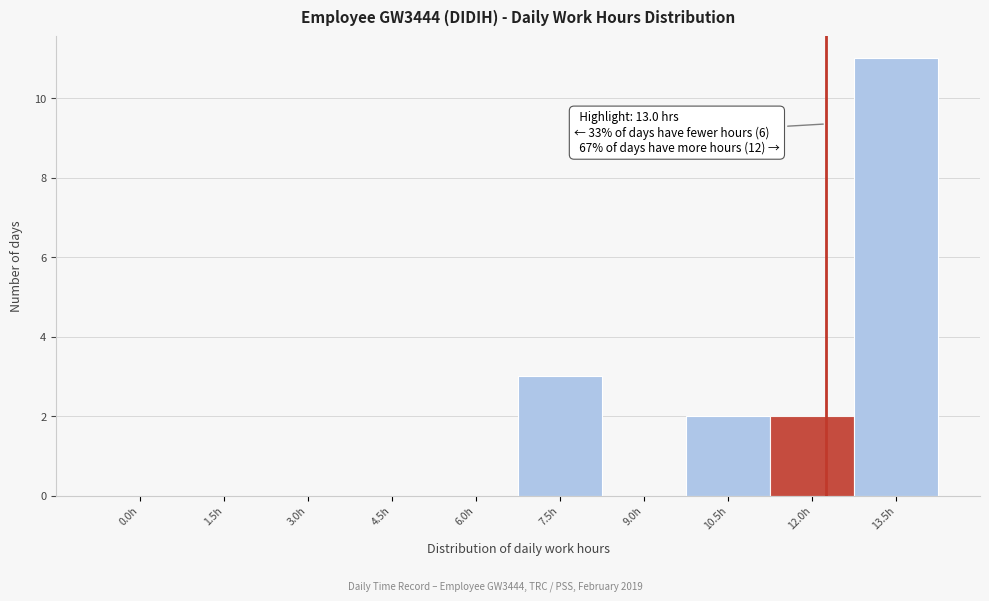

Reading left to right, what are all the values shown in this chart?

0.0h=0	1.5h=0	3.0h=0	4.5h=0	6.0h=0	7.5h=3	9.0h=0	10.5h=2	12.0h=2	13.5h=11